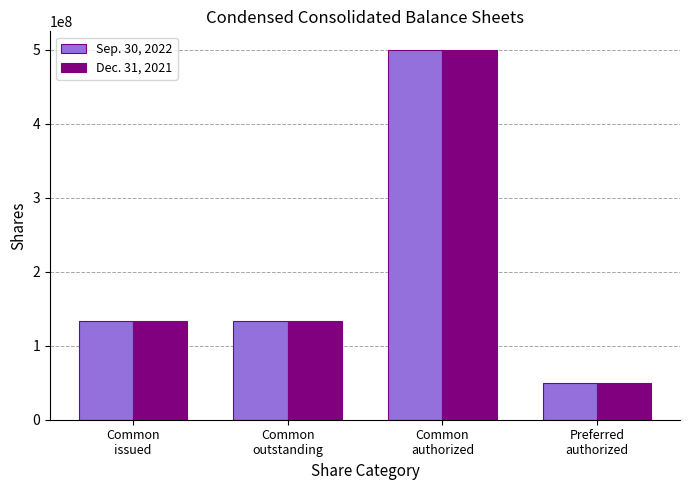

Which label corresponds to the largest value in the chart?

Common
authorized